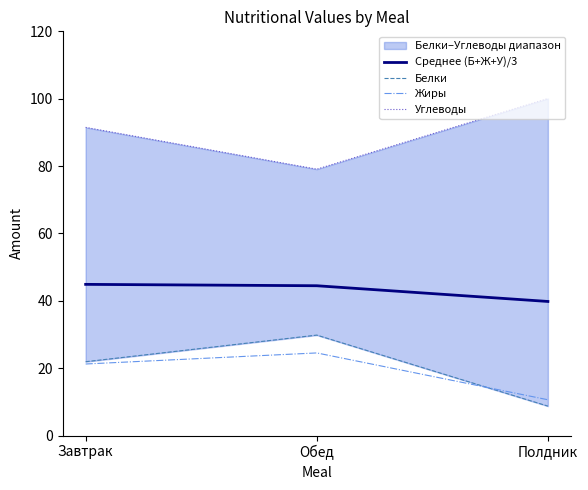

What is the value of the Среднее (Б+Ж+У)/3 point at the 1st from the left?

44.9